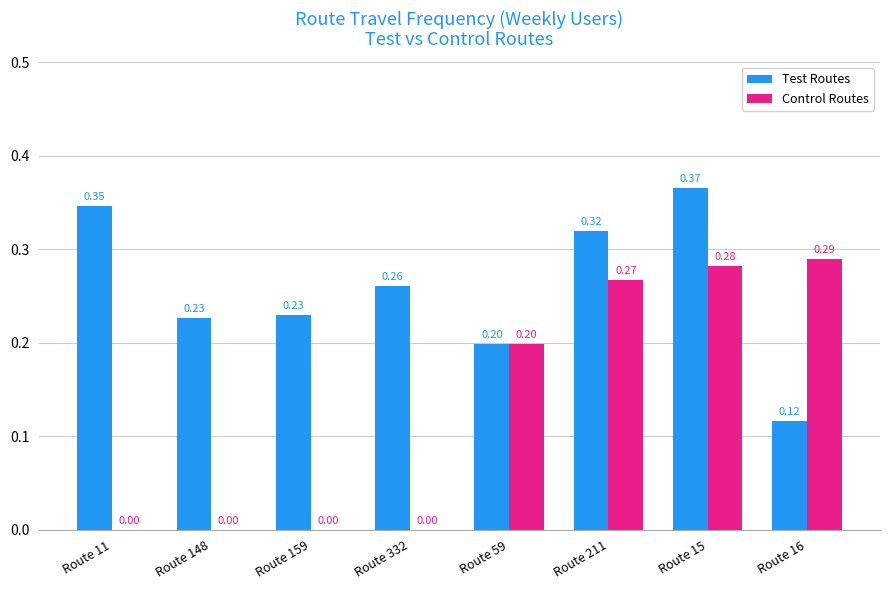

Where is Test Routes nearest to the value 0?

Route 16